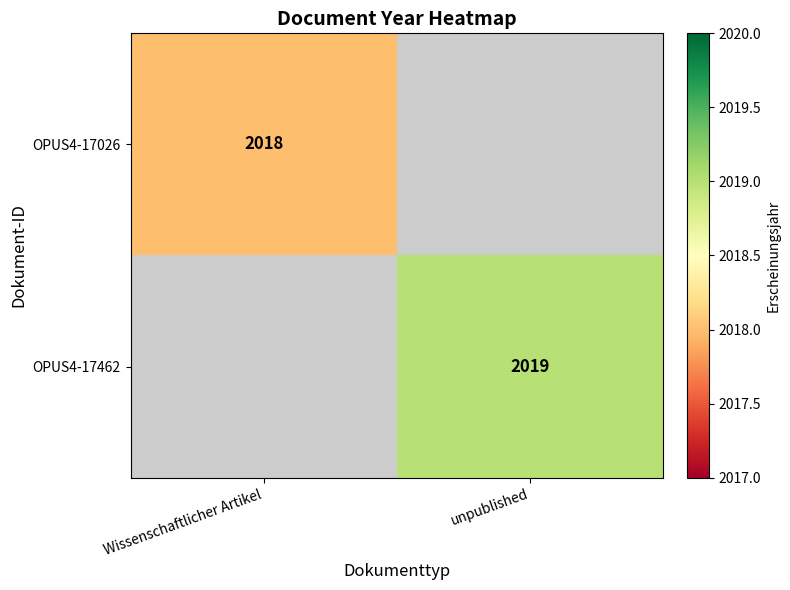

The value of OPUS4-17462 at unpublished is 2888. True or false?

False